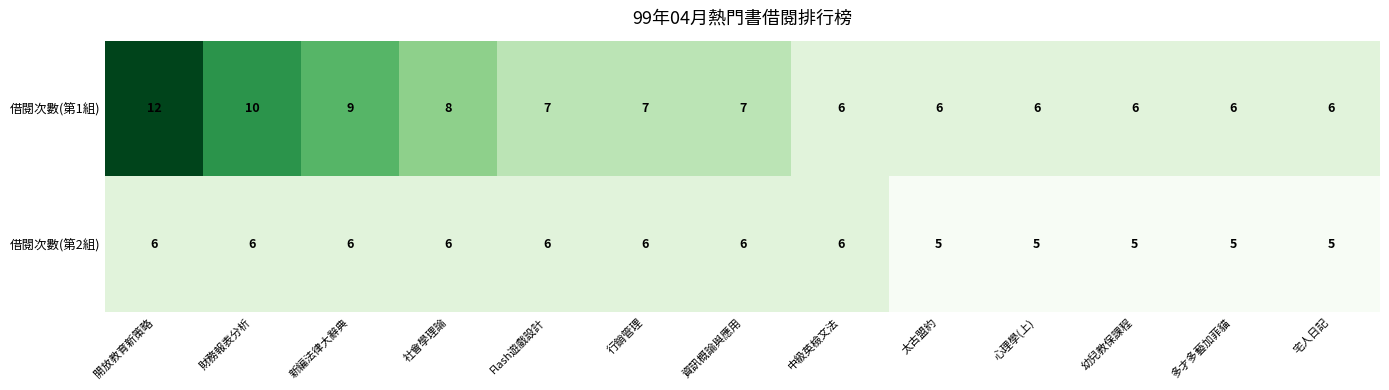

Rank the series by their average value, from highest to lowest.

借閱次數(第1組), 借閱次數(第2組)